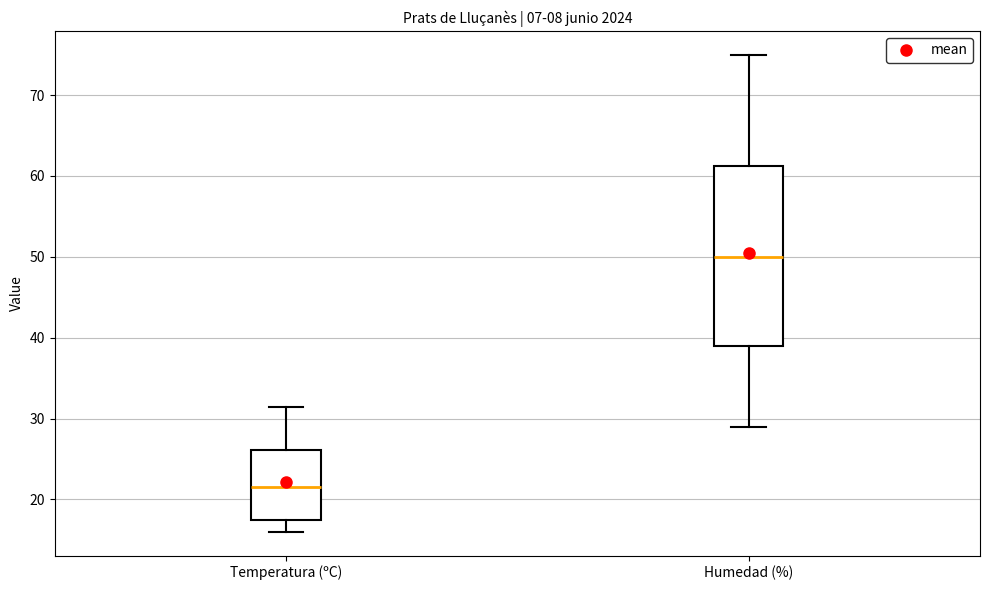

Reading left to right, read every box against the y-axis: the position of its median line, the range the box covers, and the ends of its whiskers. The values are not printed on the chart, so give them approximately, as read against the axis.

Temperatura (ºC): median 22, box 17 to 26, whiskers 16 to 31
Humedad (%): median 50, box 39 to 61, whiskers 29 to 75